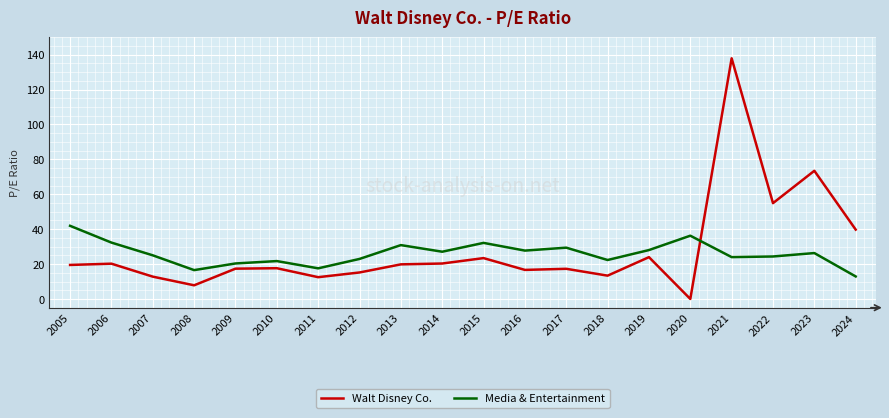

What is the total value across all series at 2010?

39.3